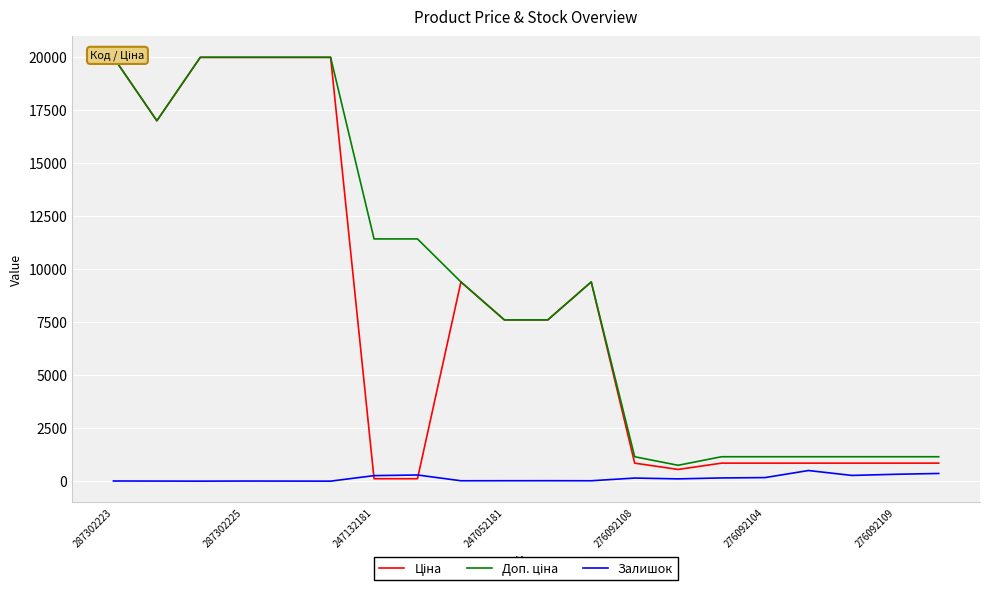

What are all the series names shown in the legend?

Ціна, Доп. ціна, Залишок